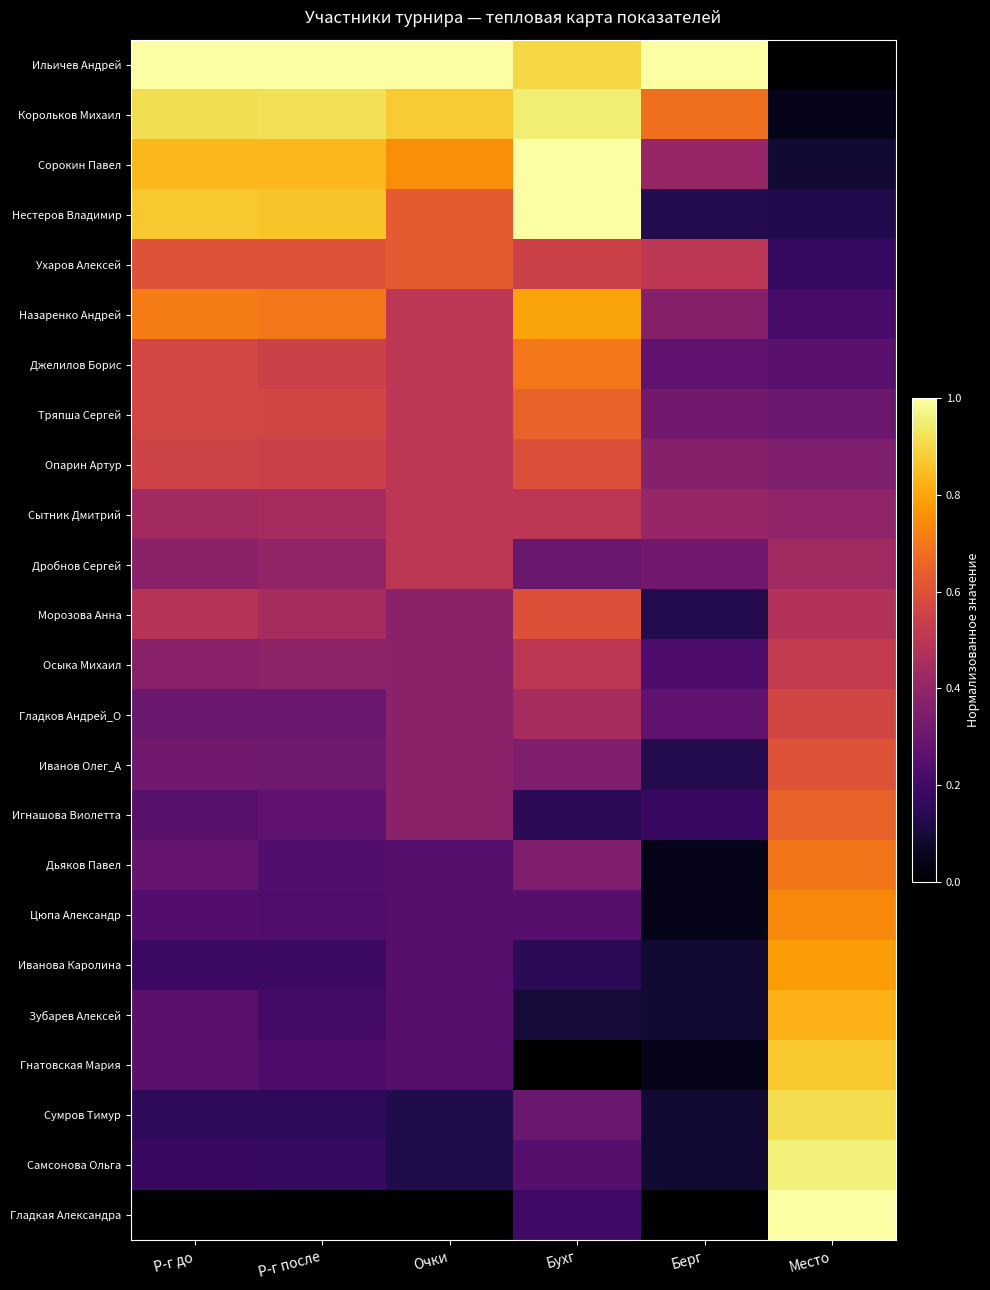

Reading left to right, transcribe all the data shown in this chart.

Ильичев Андрей: Р-г до=1.0	Р-г после=1.0	Очки=1.0	Бухг=0.9	Берг=1.0	Место=0.0
Корольков Михаил: Р-г до=0.9	Р-г после=0.9	Очки=0.9	Бухг=0.9	Берг=0.7	Место=0.0
Сорокин Павел: Р-г до=0.8	Р-г после=0.8	Очки=0.8	Бухг=1.0	Берг=0.4	Место=0.1
Нестеров Владимир: Р-г до=0.9	Р-г после=0.9	Очки=0.6	Бухг=1.0	Берг=0.1	Место=0.1
Ухаров Алексей: Р-г до=0.6	Р-г после=0.6	Очки=0.6	Бухг=0.6	Берг=0.5	Место=0.2
Назаренко Андрей: Р-г до=0.7	Р-г после=0.7	Очки=0.5	Бухг=0.8	Берг=0.4	Место=0.2
Джелилов Борис: Р-г до=0.6	Р-г после=0.5	Очки=0.5	Бухг=0.7	Берг=0.3	Место=0.3
Тряпша Сергей: Р-г до=0.6	Р-г после=0.6	Очки=0.5	Бухг=0.7	Берг=0.3	Место=0.3
Опарин Артур: Р-г до=0.6	Р-г после=0.5	Очки=0.5	Бухг=0.6	Берг=0.4	Место=0.3
Сытник Дмитрий: Р-г до=0.4	Р-г после=0.4	Очки=0.5	Бухг=0.5	Берг=0.4	Место=0.4
Дробнов Сергей: Р-г до=0.4	Р-г после=0.4	Очки=0.5	Бухг=0.3	Берг=0.3	Место=0.4
Морозова Анна: Р-г до=0.5	Р-г после=0.4	Очки=0.4	Бухг=0.6	Берг=0.1	Место=0.5
Осыка Михаил: Р-г до=0.4	Р-г после=0.4	Очки=0.4	Бухг=0.5	Берг=0.2	Место=0.5
Гладков Андрей_О: Р-г до=0.3	Р-г после=0.3	Очки=0.4	Бухг=0.5	Берг=0.3	Место=0.6
Иванов Олег_А: Р-г до=0.3	Р-г после=0.3	Очки=0.4	Бухг=0.3	Берг=0.1	Место=0.6
Игнашова Виолетта: Р-г до=0.3	Р-г после=0.3	Очки=0.4	Бухг=0.1	Берг=0.2	Место=0.7
Дьяков Павел: Р-г до=0.3	Р-г после=0.2	Очки=0.2	Бухг=0.3	Берг=0.0	Место=0.7
Цюпа Александр: Р-г до=0.2	Р-г после=0.2	Очки=0.2	Бухг=0.2	Берг=0.0	Место=0.7
Иванова Каролина: Р-г до=0.2	Р-г после=0.2	Очки=0.2	Бухг=0.1	Берг=0.1	Место=0.8
Зубарев Алексей: Р-г до=0.3	Р-г после=0.2	Очки=0.2	Бухг=0.1	Берг=0.1	Место=0.8
Гнатовская Мария: Р-г до=0.3	Р-г после=0.2	Очки=0.2	Бухг=0.0	Берг=0.0	Место=0.9
Сумров Тимур: Р-г до=0.2	Р-г после=0.2	Очки=0.1	Бухг=0.3	Берг=0.1	Место=0.9
Самсонова Ольга: Р-г до=0.2	Р-г после=0.2	Очки=0.1	Бухг=0.2	Берг=0.1	Место=1.0
Гладкая Александра: Р-г до=0.0	Р-г после=0.0	Очки=0.0	Бухг=0.2	Берг=0.0	Место=1.0